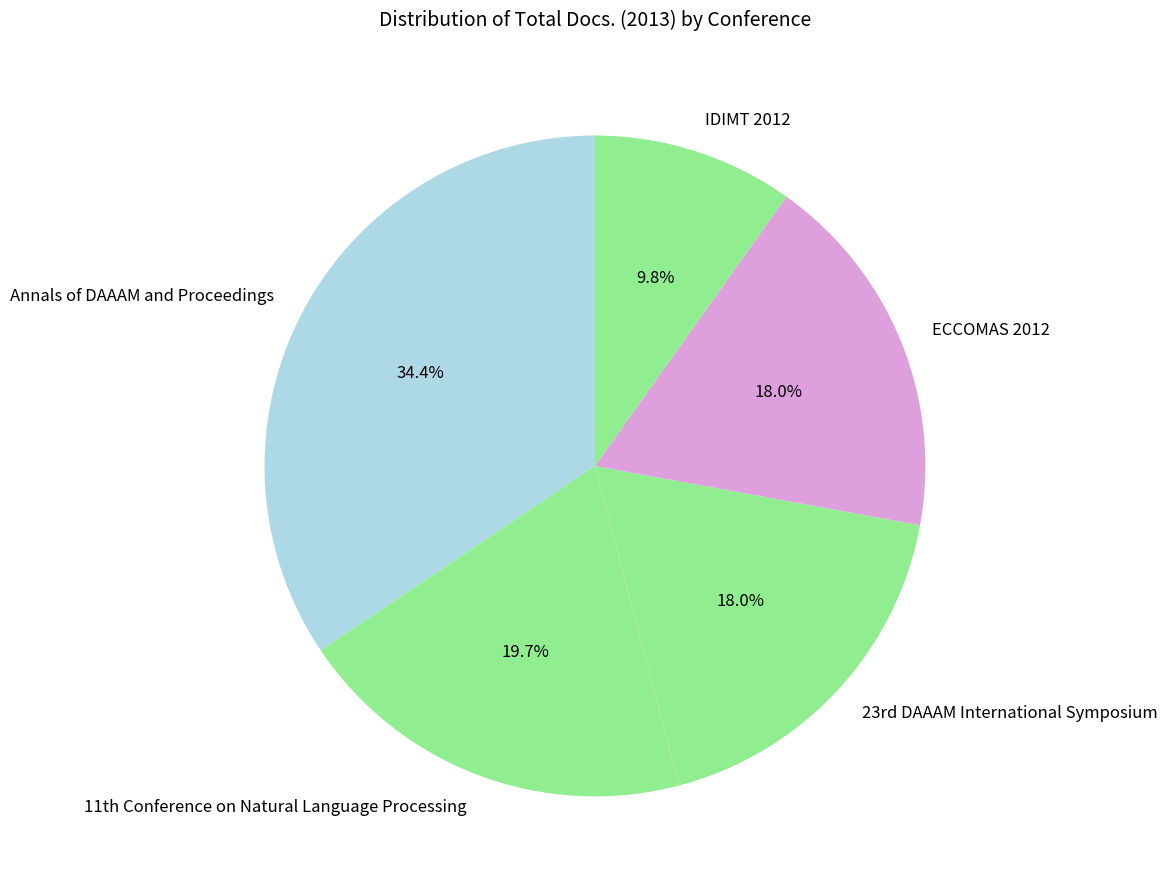

To the nearest percent, what percentage of the pie is IDIMT 2012?

10%